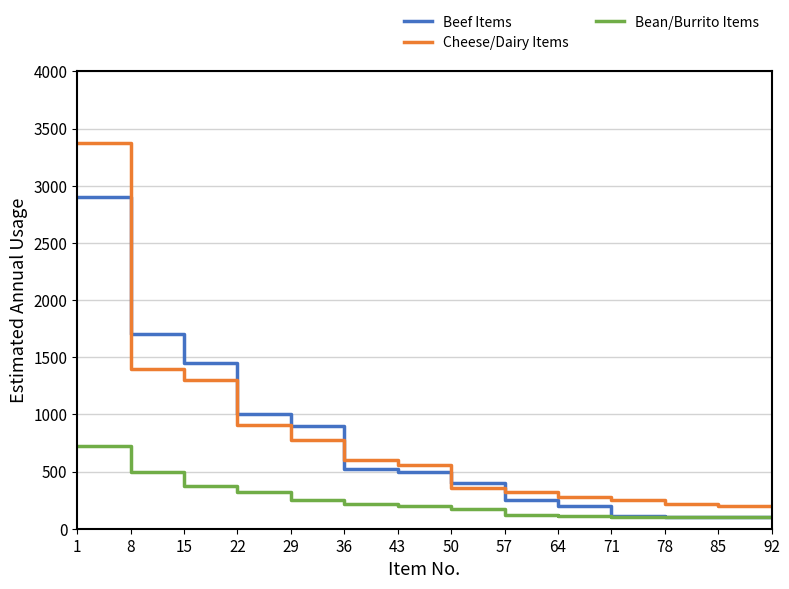

Is this an area chart (filled region under the line)?

No